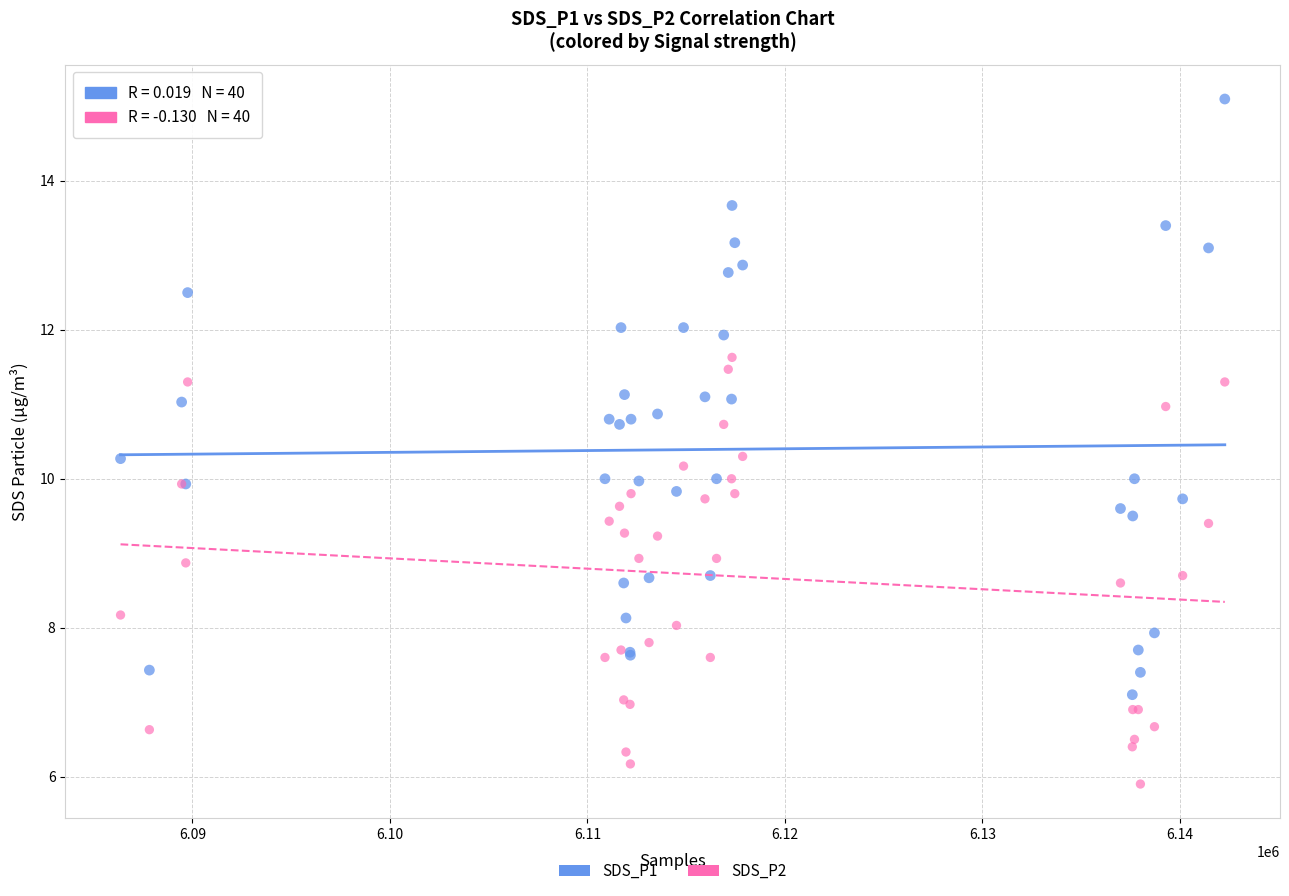

What are all the series names shown in the legend?

SDS_P1, SDS_P2